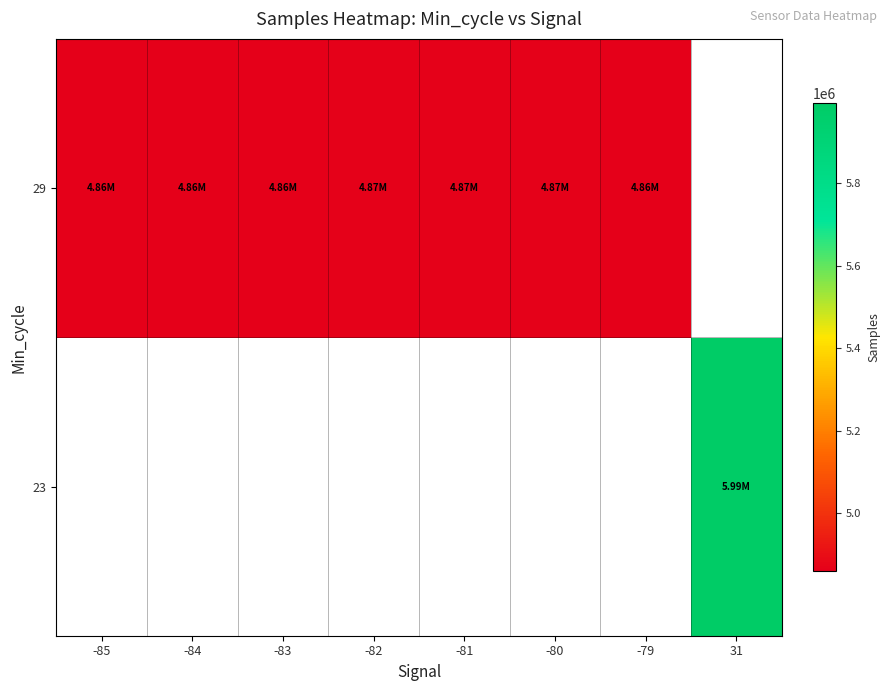

The value of 29 at -79 is 7526113.9. True or false?

False